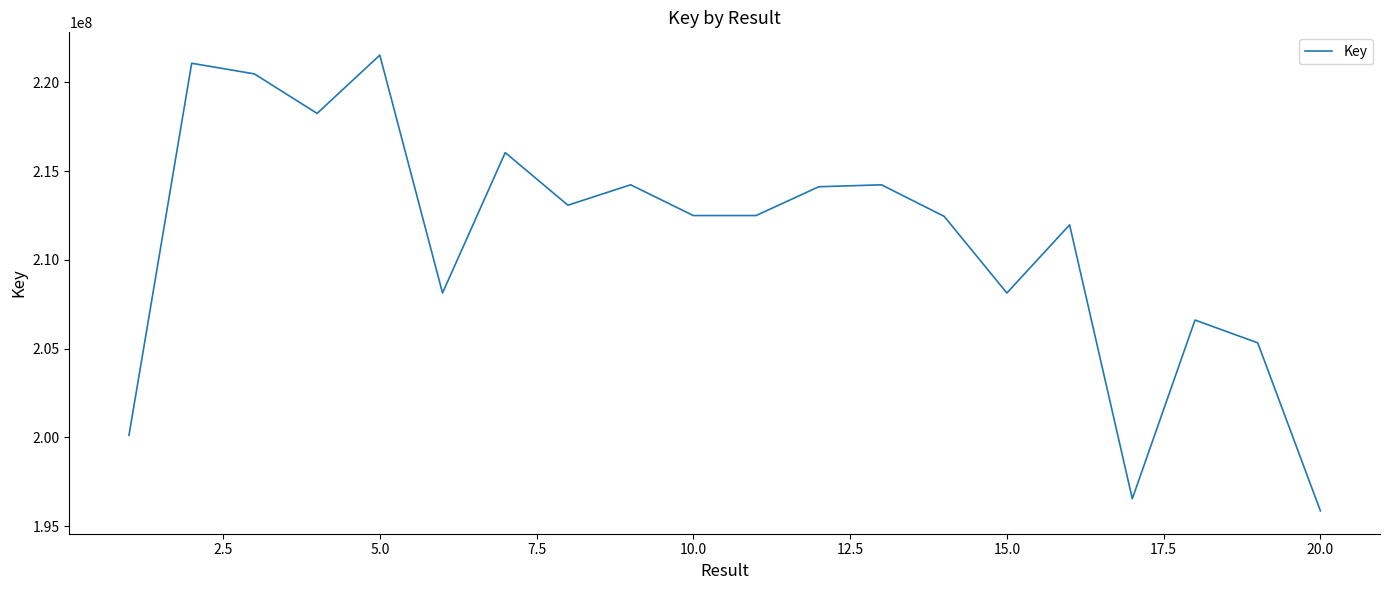

True or false: there are more than 1 points higher than both neighbors.

True